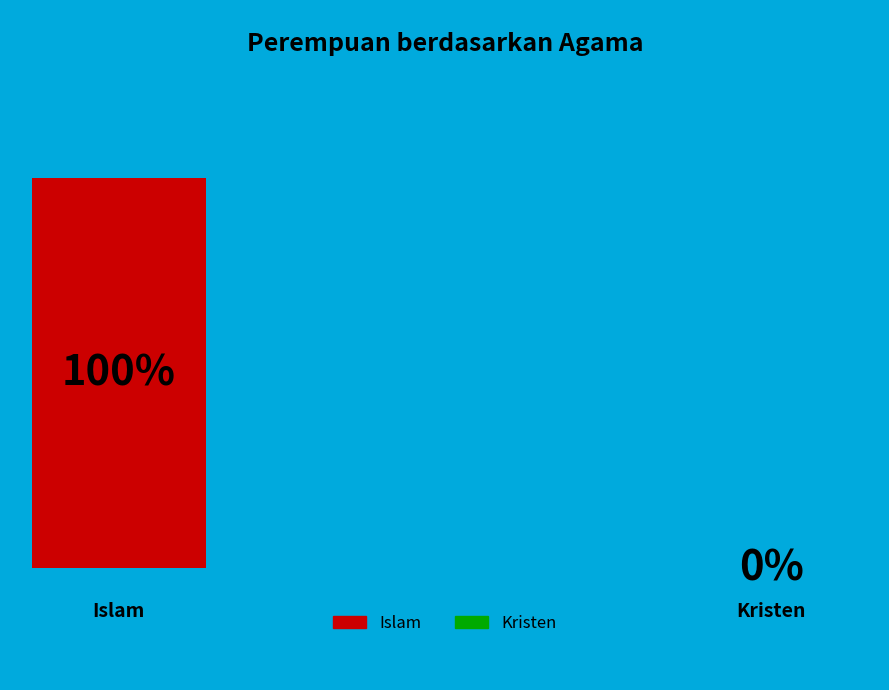

Is it true that Kristen is 1% of the pie?

False